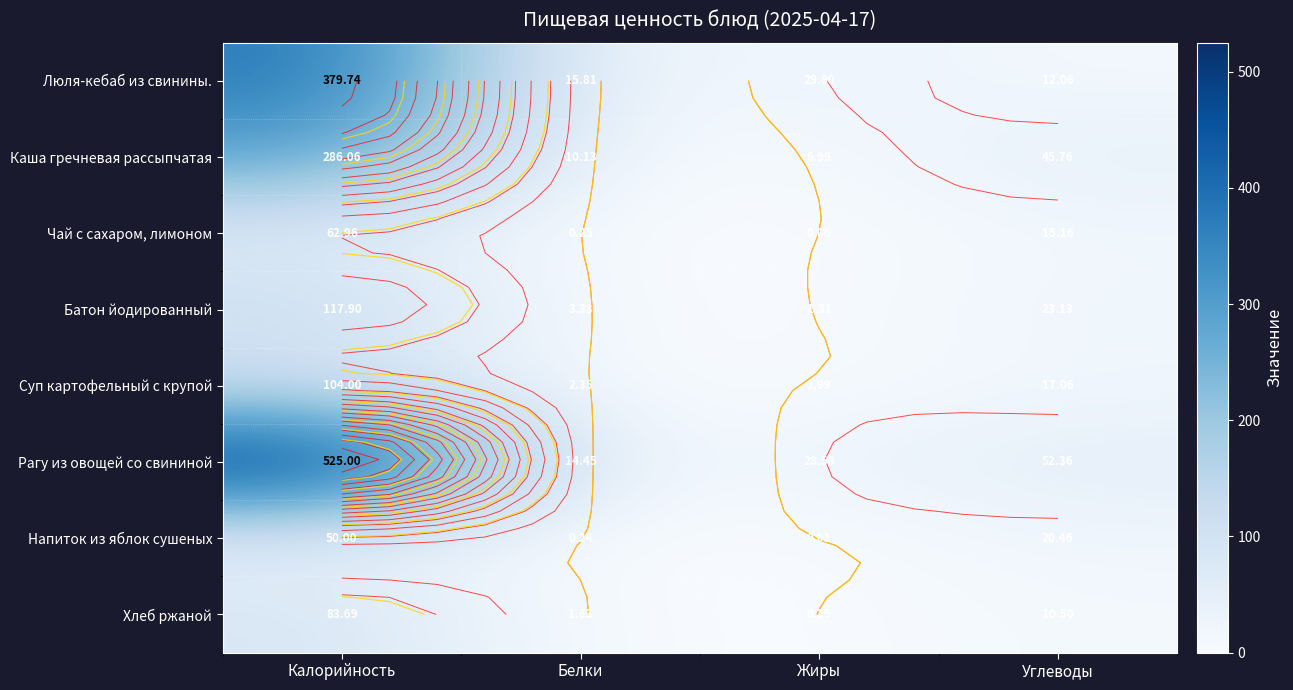

List the labels in order of Батон йодированный value, largest first.

Калорийность, Углеводы, Белки, Жиры